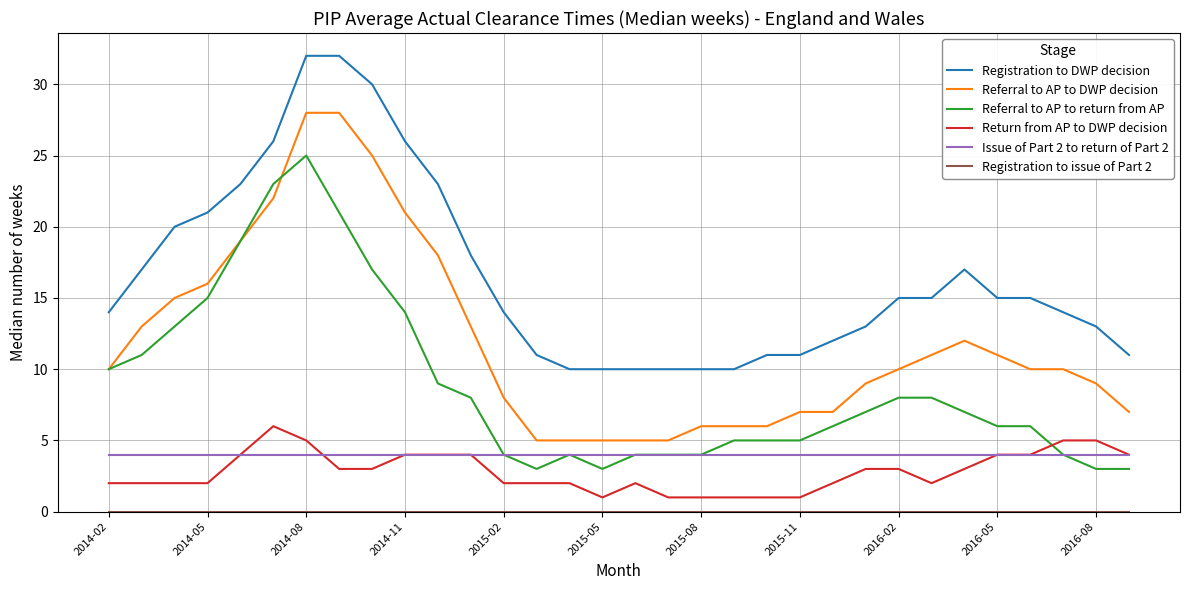

True or false: Registration to DWP decision and Issue of Part 2 to return of Part 2 cross at least once.

False